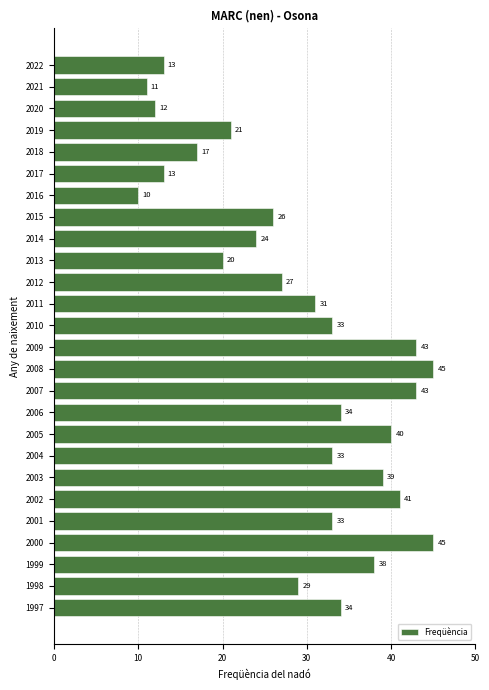

True or false: the data shows 21 at 2019.

True